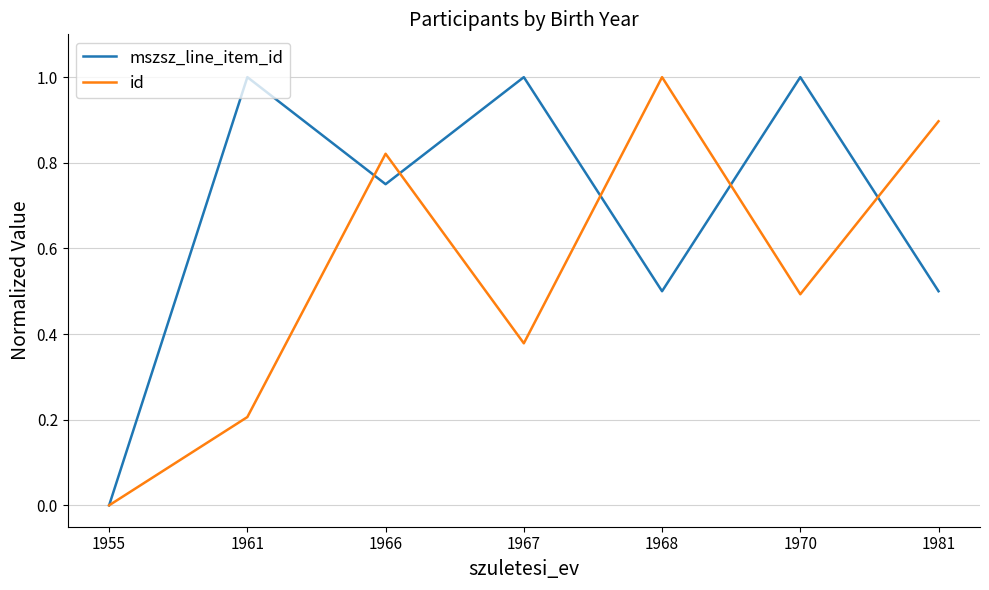

Is the value of mszsz_line_item_id at 1970 greater than the value of id at 1966?

Yes